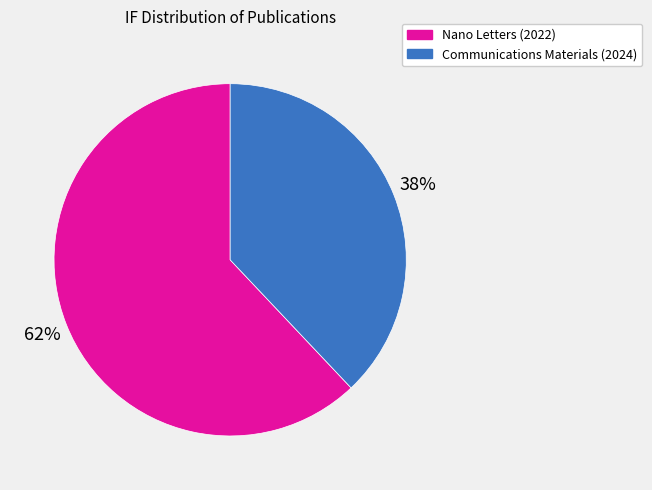

To the nearest percent, what is the average slice percentage?

50%